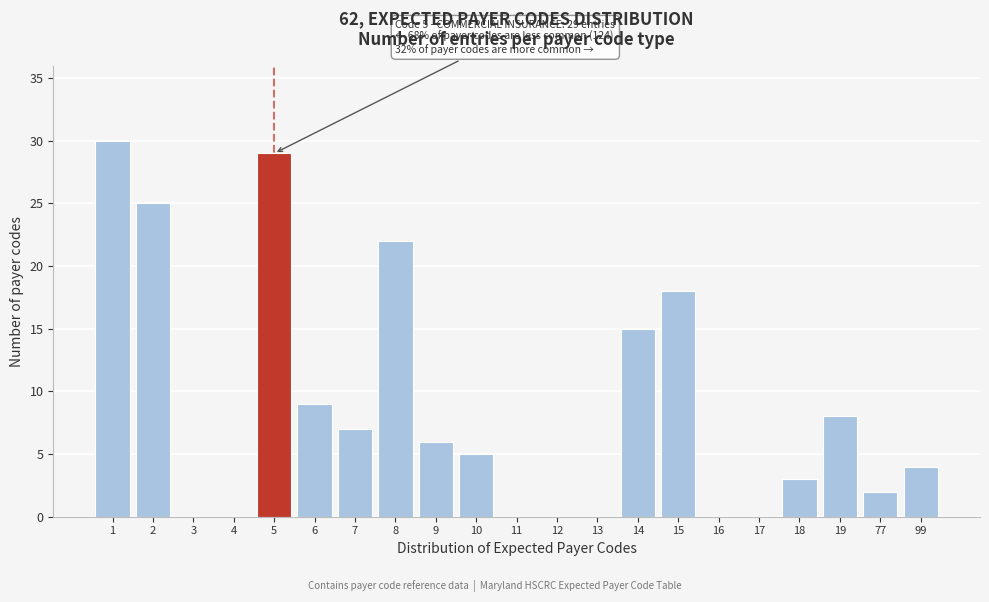

Reading left to right, list all the values displayed in this chart.

1=30	2=25	3=0	4=0	5=29	6=9	7=7	8=22	9=6	10=5	11=0	12=0	13=0	14=15	15=18	16=0	17=0	18=3	19=8	77=2	99=4